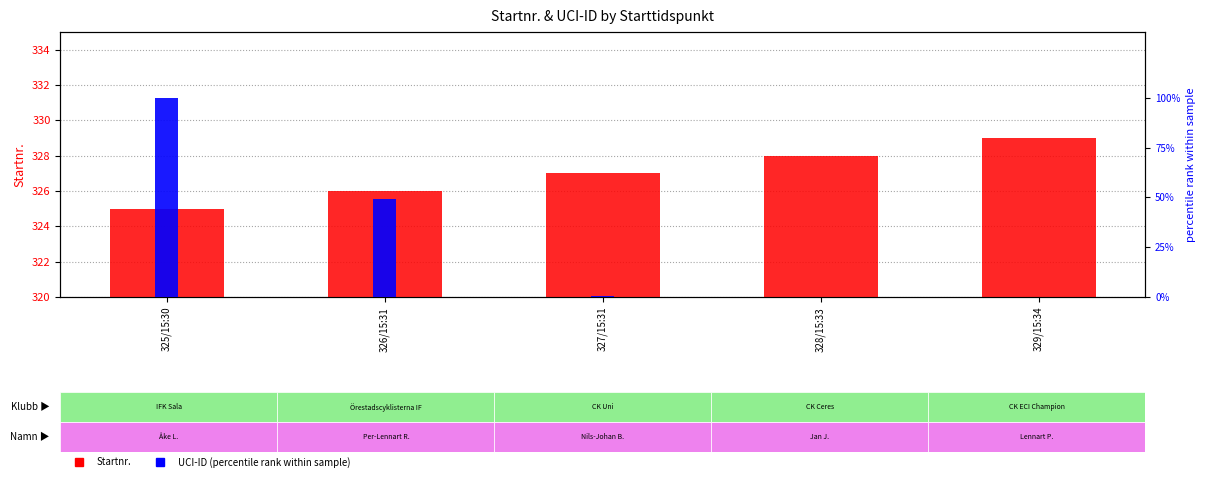

Read the UCI-ID (percentile) value at 326/15:31.

49.3